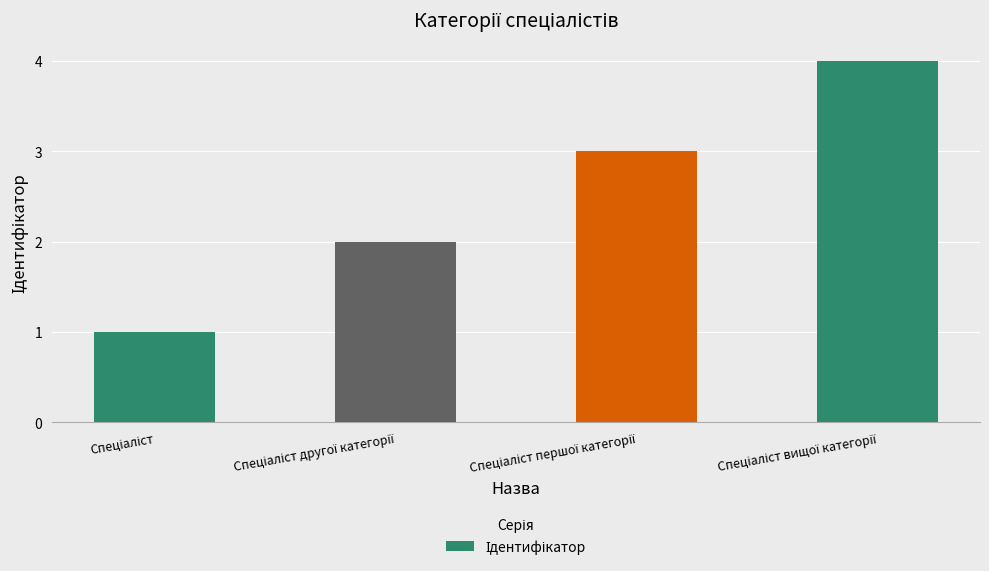

What is the smallest value displayed?

1